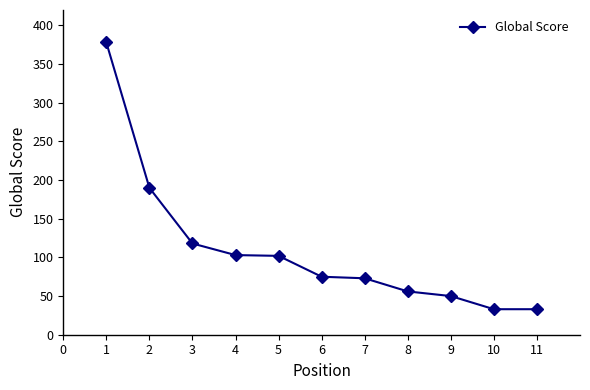

Which has a higher value, 9 or 10?

9